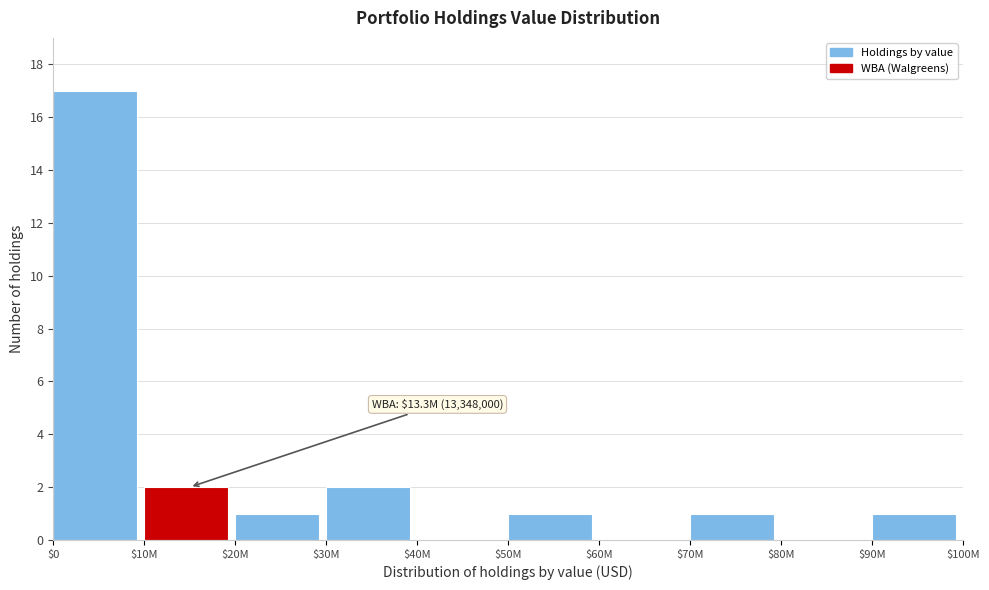

The chart shows a value of 1 at $90M. True or false?

True